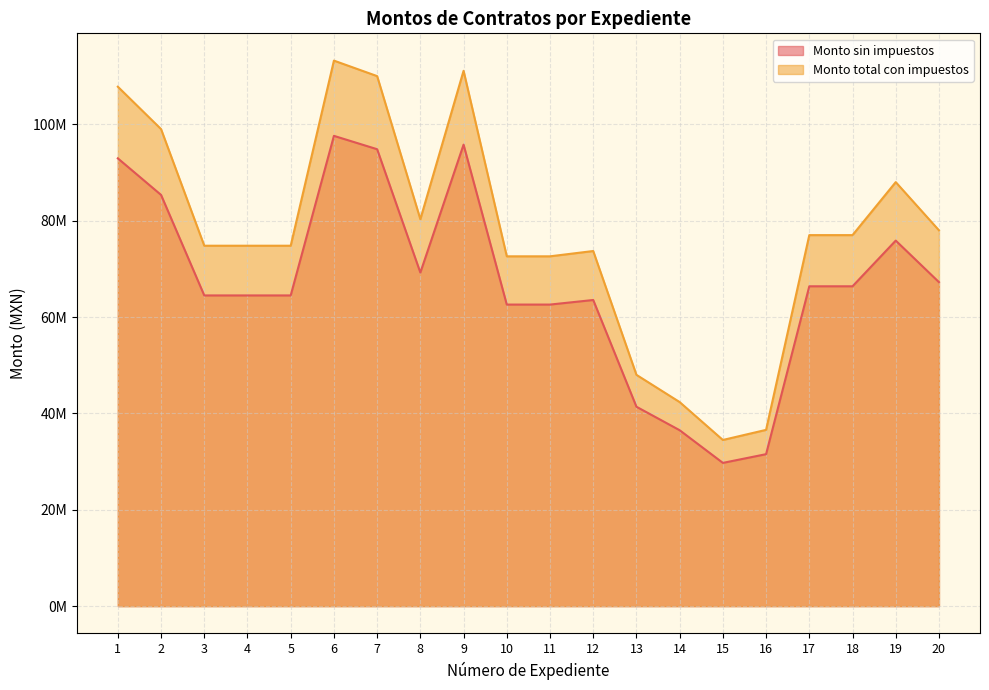

Does the chart display data point markers on the line(s)?

No